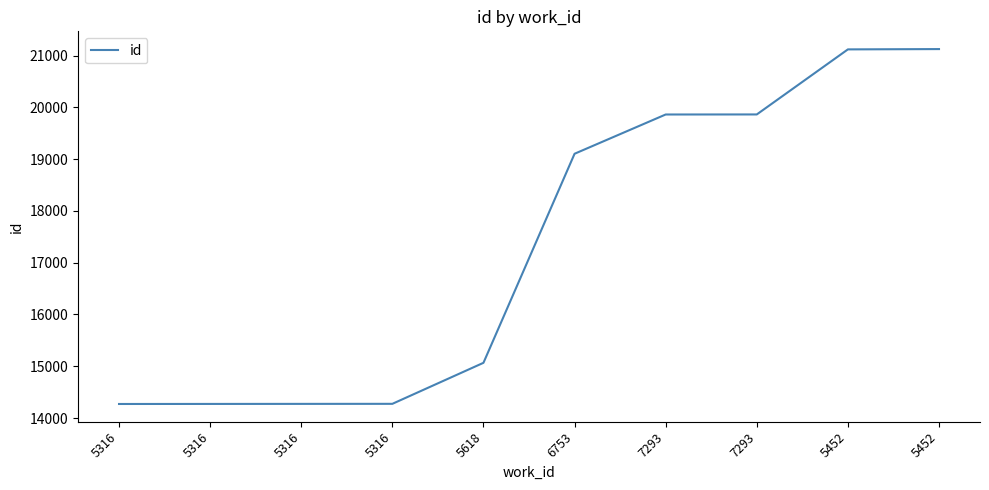

Does the chart have visible grid lines?

No